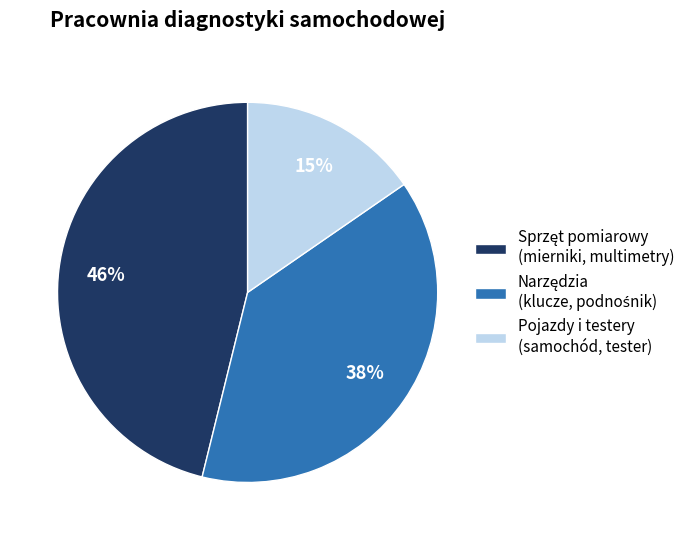

The Pojazdy i testery (samochód, tester) slice represents 10% of the pie. True or false?

False